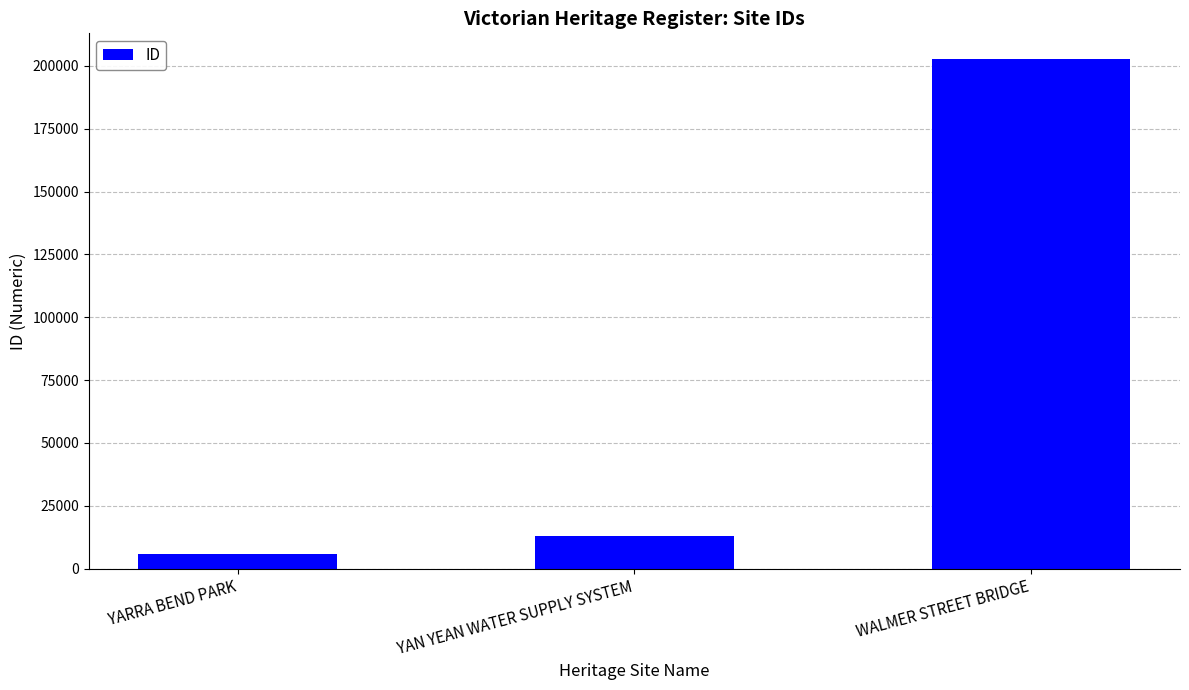

Reading left to right, what are all the values shown in this chart?

5968	13088	202835